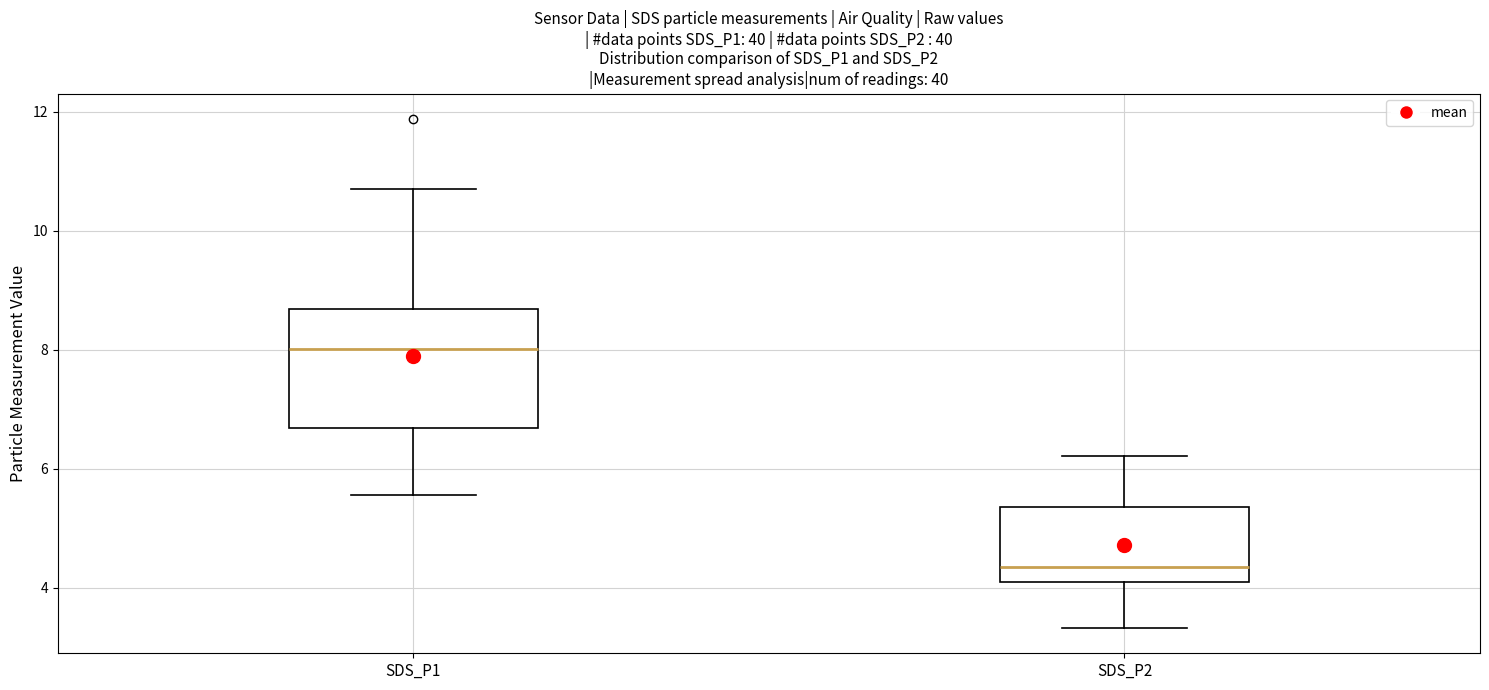

Reading left to right, read every box against the y-axis: the position of its median line, the range the box covers, and the ends of its whiskers. The values are not printed on the chart, so give them approximately, as read against the axis.

SDS_P1: median 8.0, box 6.6 to 8.6, whiskers 5.6 to 10.8
SDS_P2: median 4.4, box 4.2 to 5.4, whiskers 3.4 to 6.2